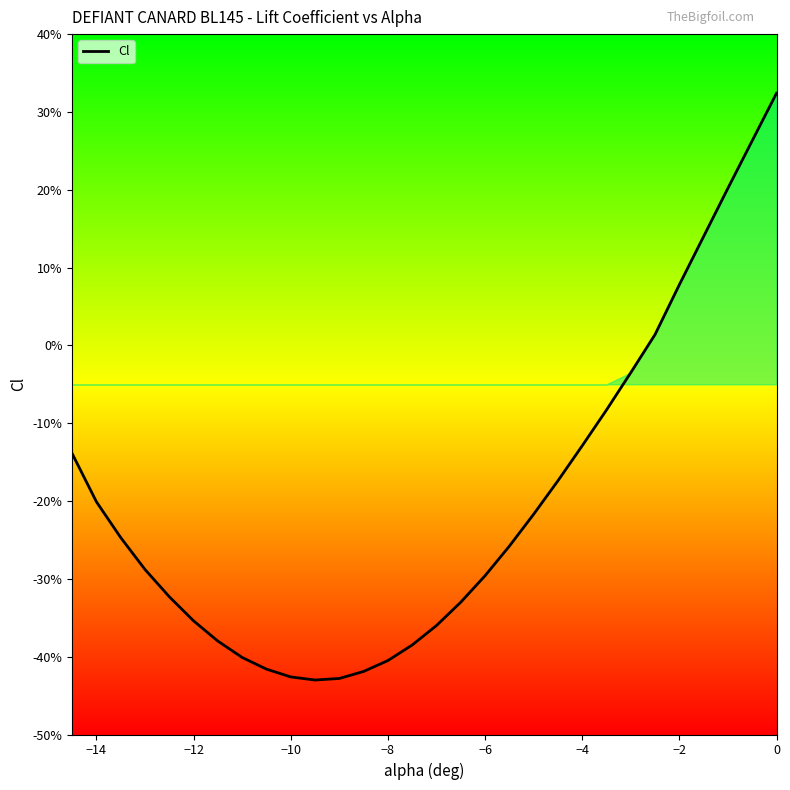

True or false: the data has more than 0 interior local peaks.

False